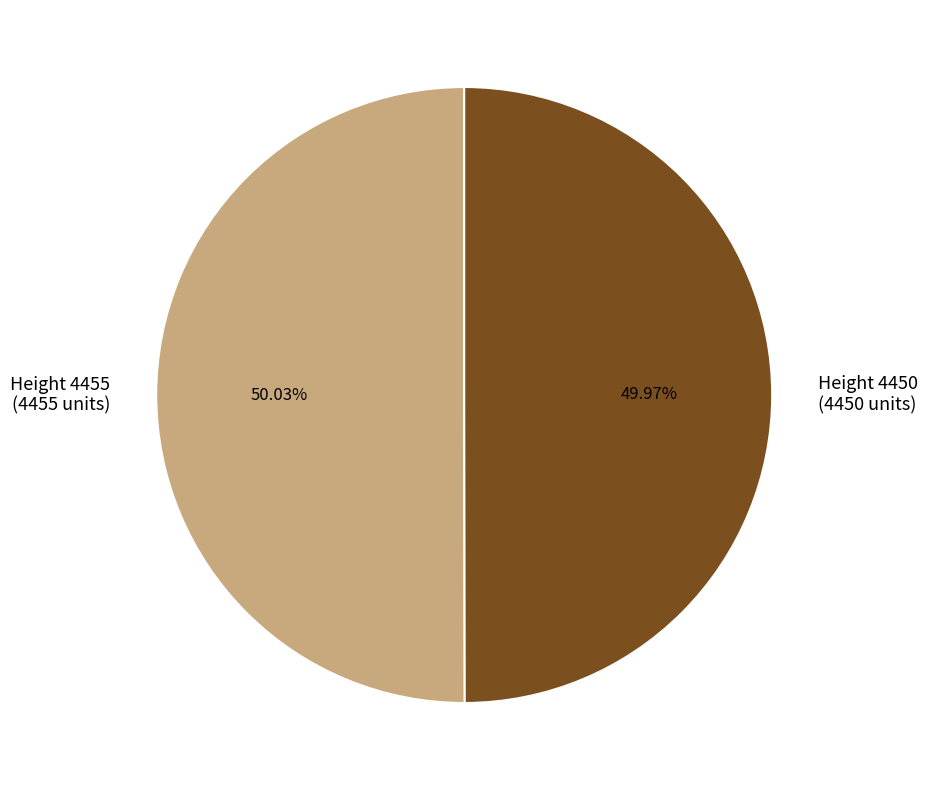

Count the number of slices in the pie.

2